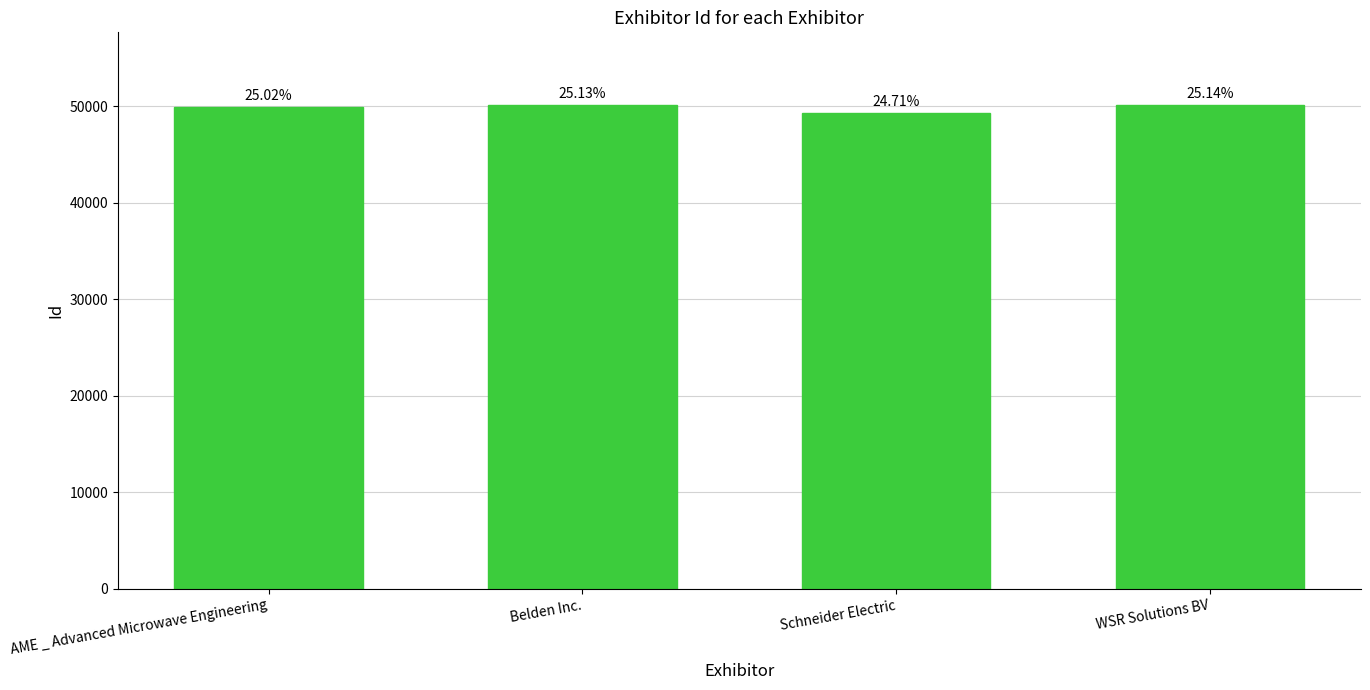

Rank the categories by value from highest to lowest.

WSR Solutions BV, Belden Inc., AME _ Advanced Microwave Engineering, Schneider Electric